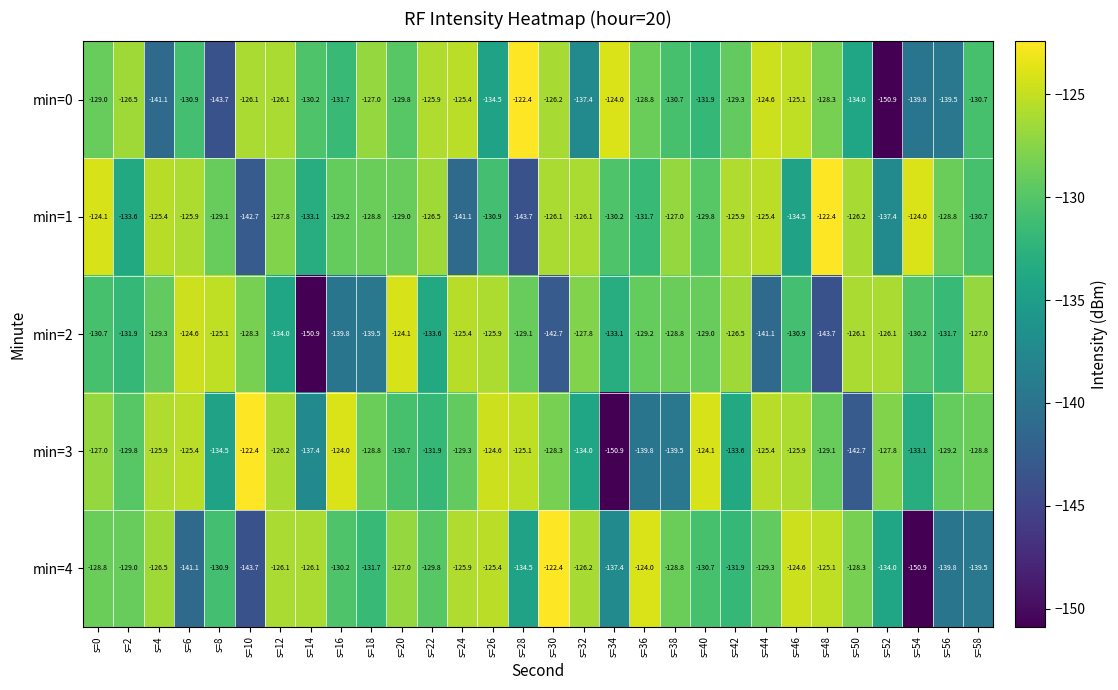

What value does the min=2 series have at s=26?

-125.9